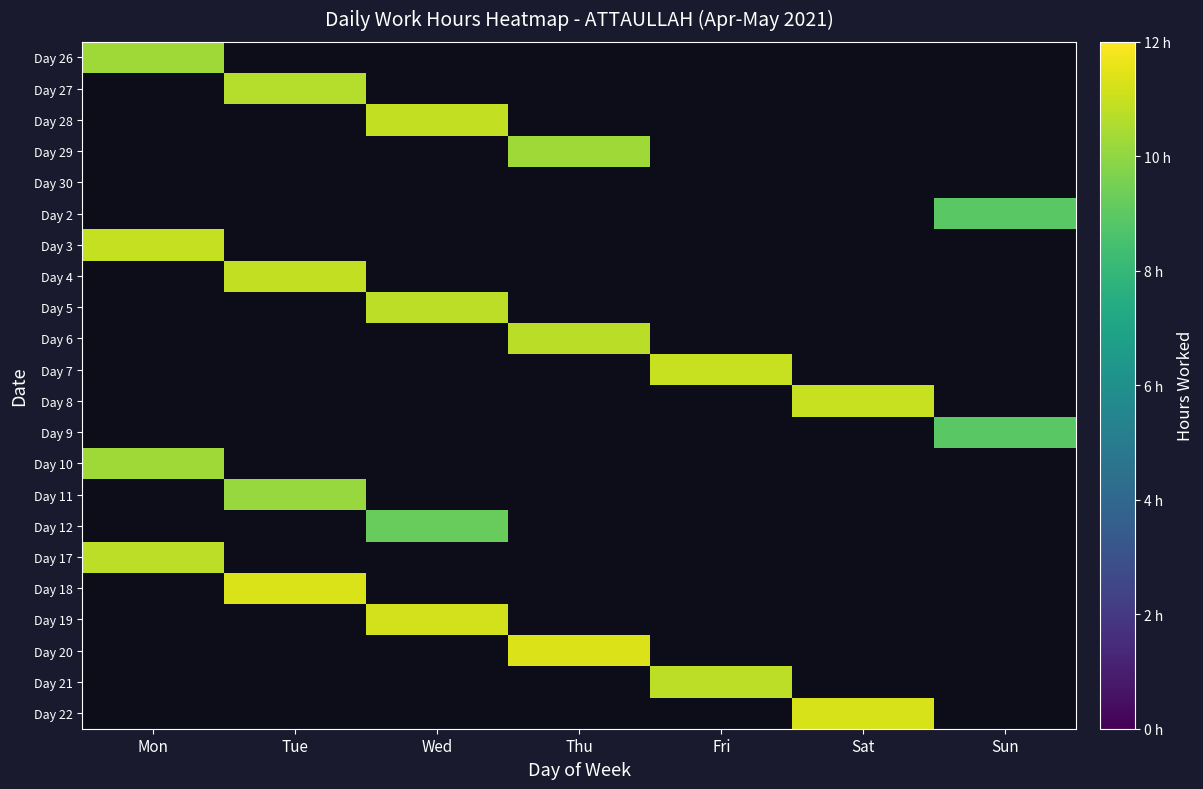

Which label corresponds to the smallest value in the chart?

Sun